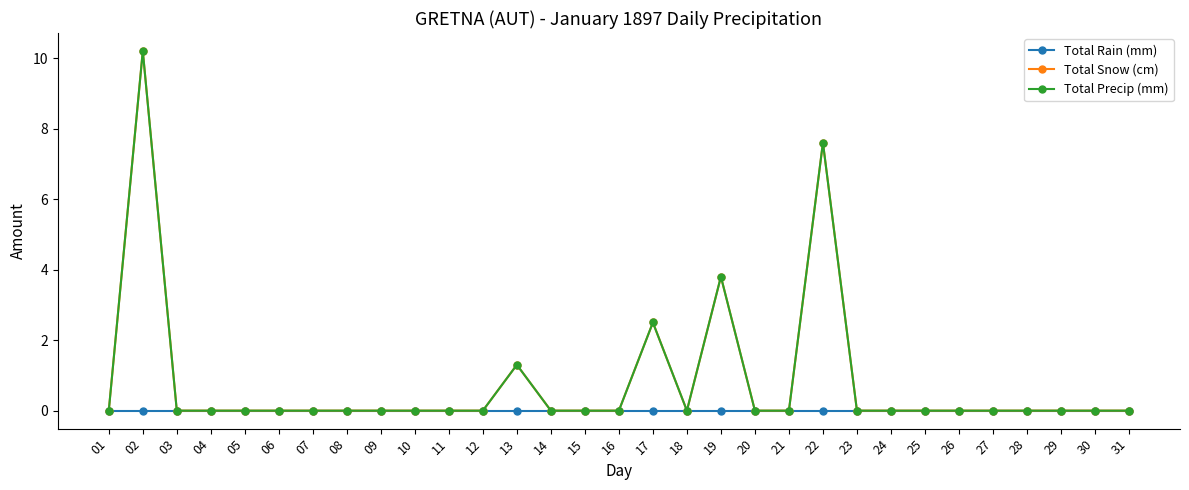

Does the chart have visible grid lines?

No